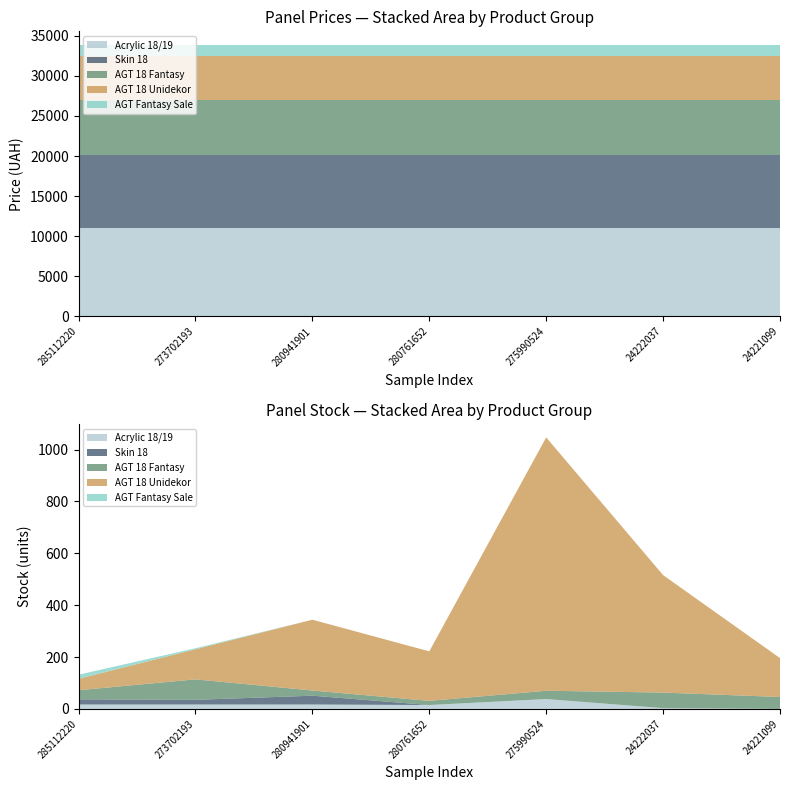

Reading right to left, what are all the values shown in this chart?

Acrylic 18/19: 24221099=10964.4	24222037=10964.4	275990524=10964.4	280761652=10964.4	280941901=10964.4	273702193=10964.4	285112220=10964.4
Skin 18: 24221099=9196.3	24222037=9196.3	275990524=9196.3	280761652=9196.3	280941901=9196.3	273702193=9196.3	285112220=9196.3
AGT 18 Fantasy: 24221099=6787.1	24222037=6787.1	275990524=6787.1	280761652=6787.1	280941901=6787.1	273702193=6787.1	285112220=6787.1
AGT 18 Unidekor: 24221099=5560.3	24222037=5560.3	275990524=5560.3	280761652=5560.3	280941901=5560.3	273702193=5560.3	285112220=5560.3
AGT Fantasy Sale: 24221099=1347.9	24222037=1347.9	275990524=1347.9	280761652=1347.9	280941901=1347.9	273702193=1347.9	285112220=1347.9